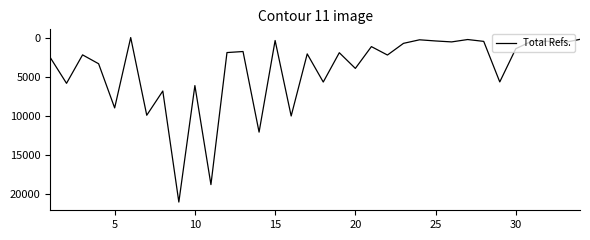

What is the maximum value shown in the chart?

21084